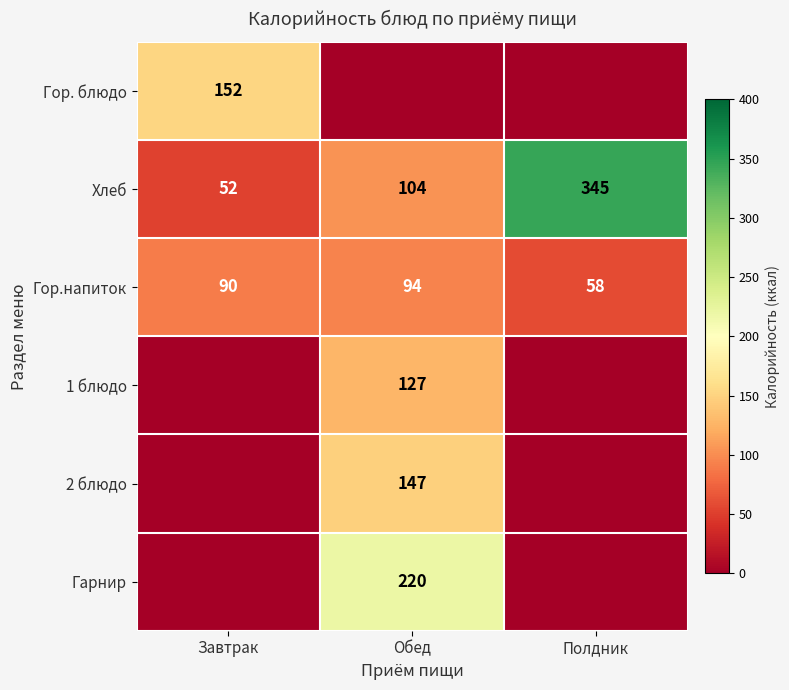

Count the number of data series in this chart.

6